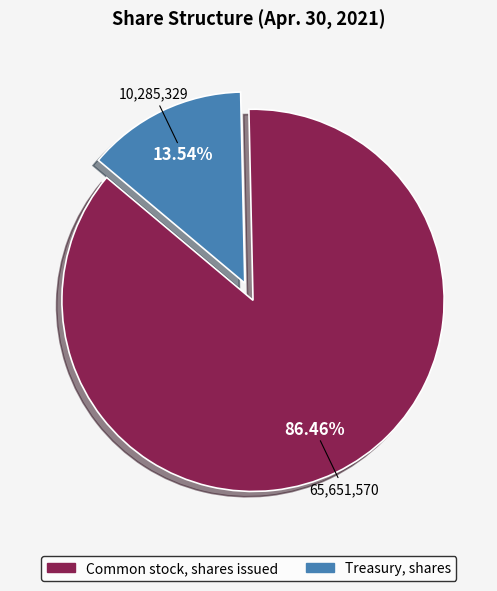

To the nearest percent, what is the difference between the Treasury, shares and Common stock, shares issued slice percentages?

73%